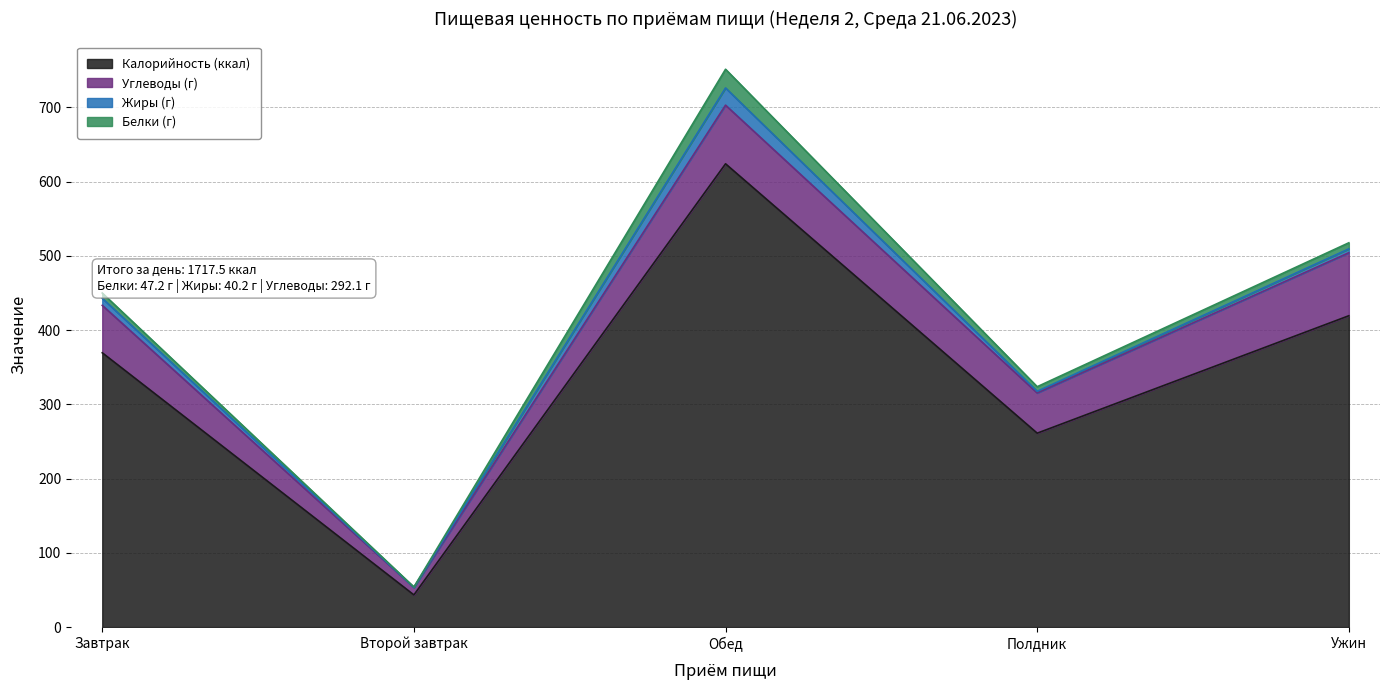

What is the value of the Жиры (г) point at the 5th from the left?

5.2